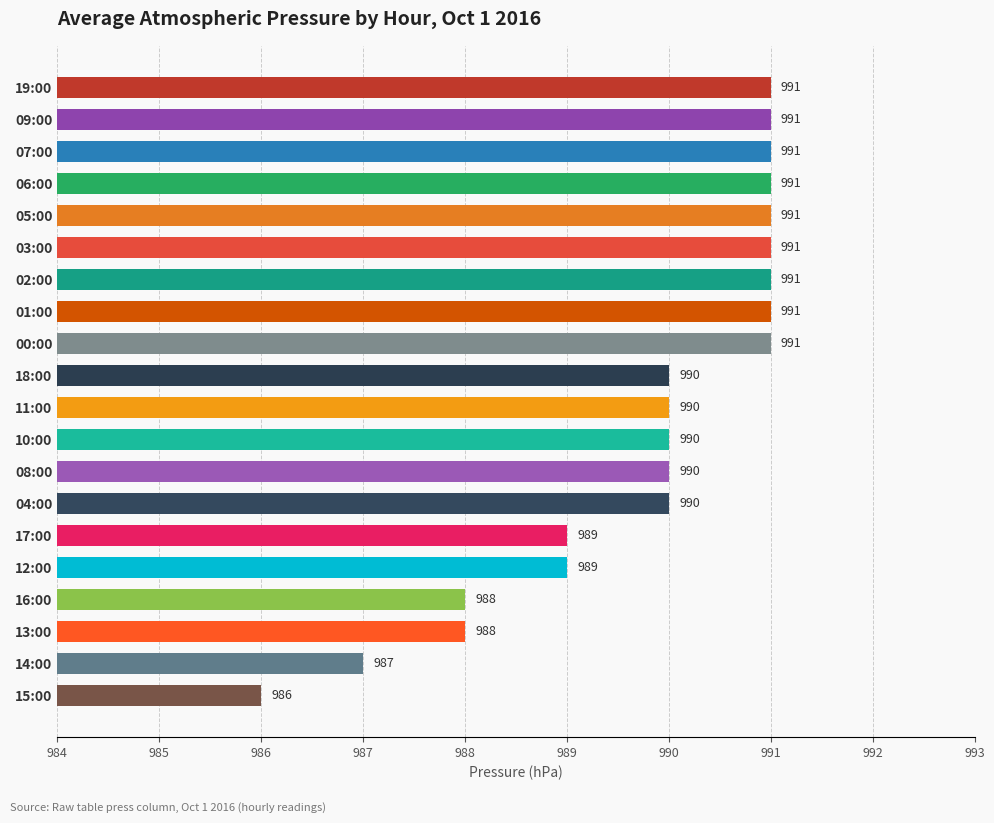

Are the bars horizontal?

Yes